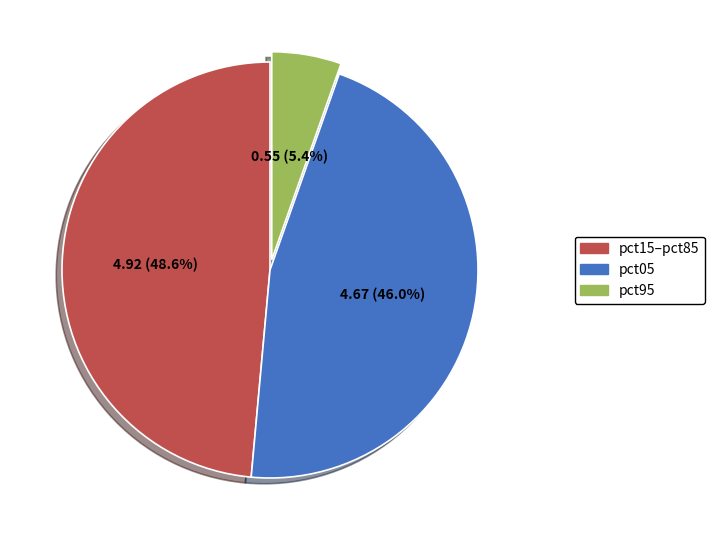

What is the smallest slice in the pie chart?

pct95